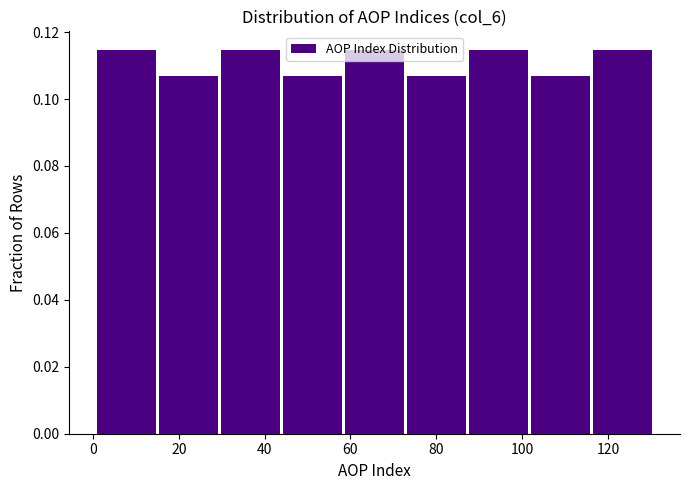

How tall is the bar that spans 58 to 74 on the x-axis? Neither the bar edges nor the heights are printed on the chart, so give them approximately, as read against the axes.

0.114